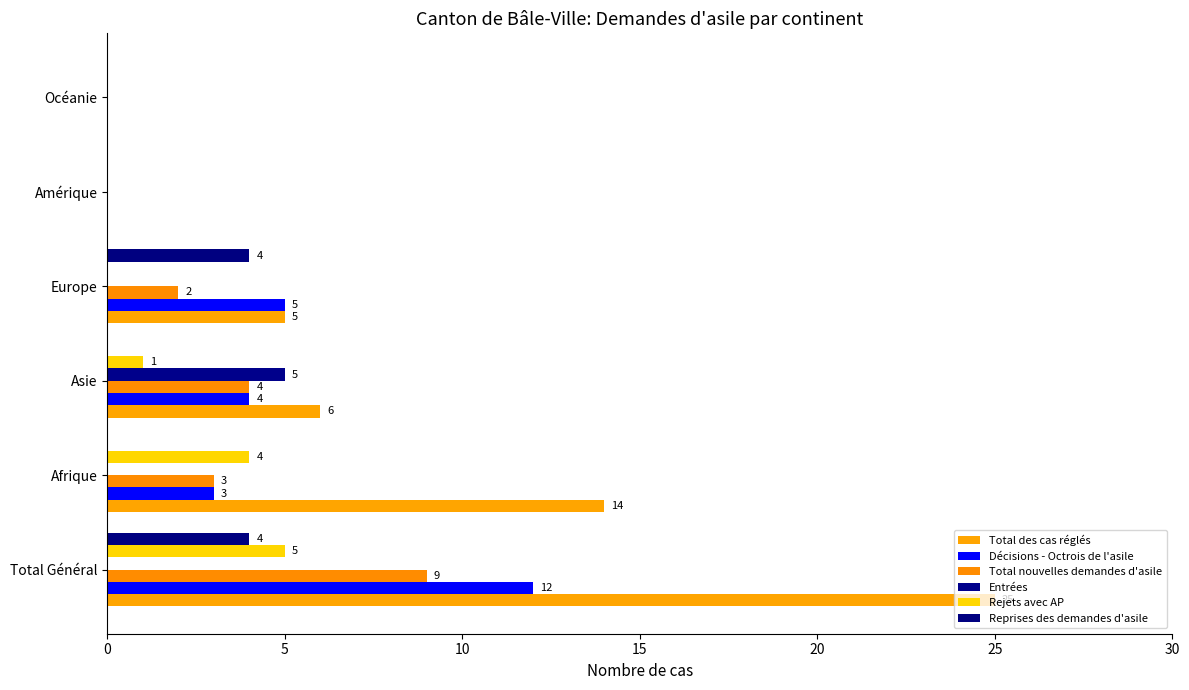

List the series in order of their peak value, highest first.

Total des cas réglés, Décisions - Octrois de l'asile, Total nouvelles demandes d'asile, Entrées, Rejets avec AP, Reprises des demandes d'asile